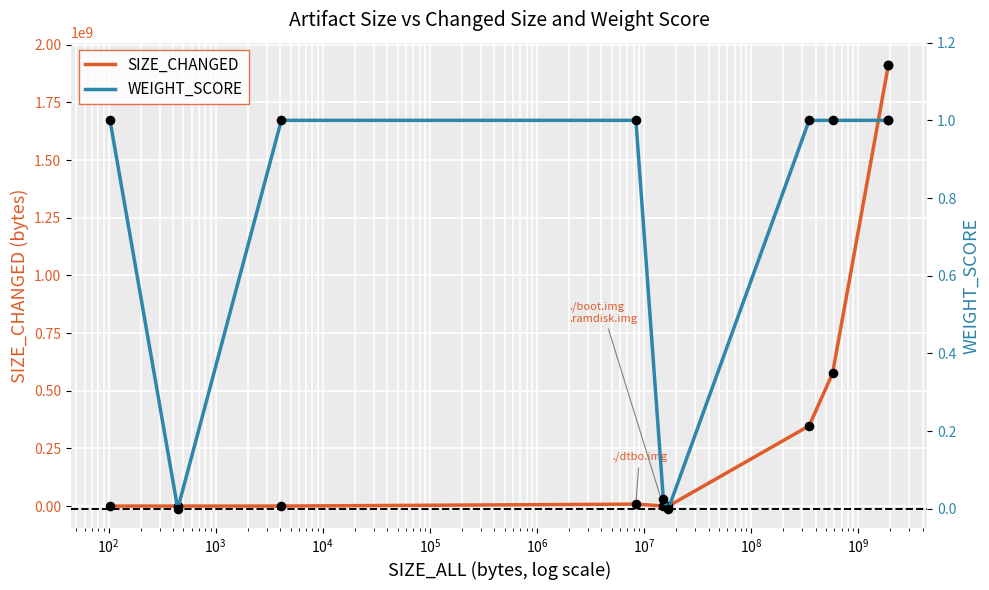

Which series has the widest spread of Y values?

SIZE_CHANGED